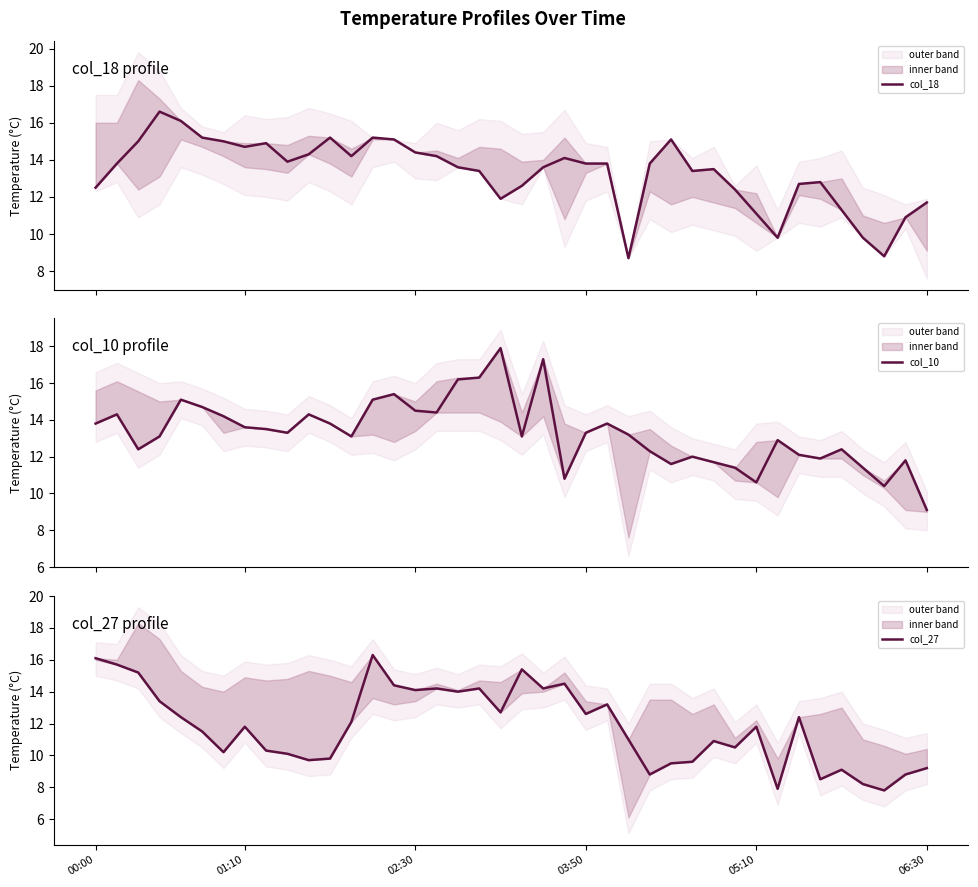

What is the average value of the col_18 series?

13.3